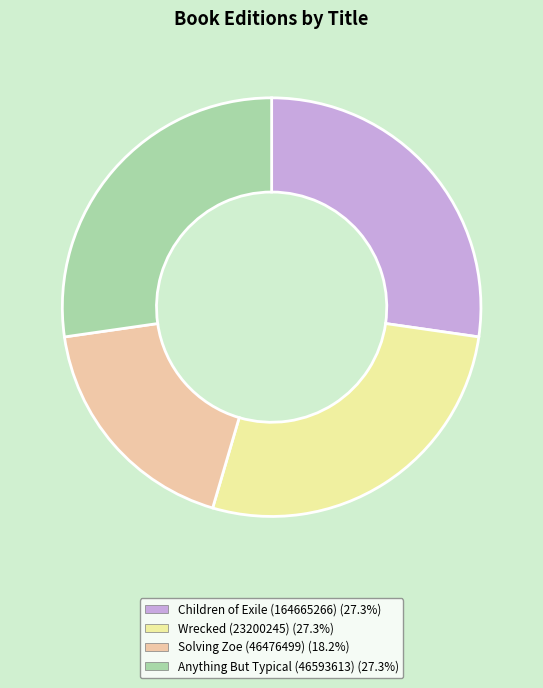

Do Solving Zoe (46476499) (18.2%) and Anything But Typical (46593613) (27.3%) together represent more than half of the pie?

No